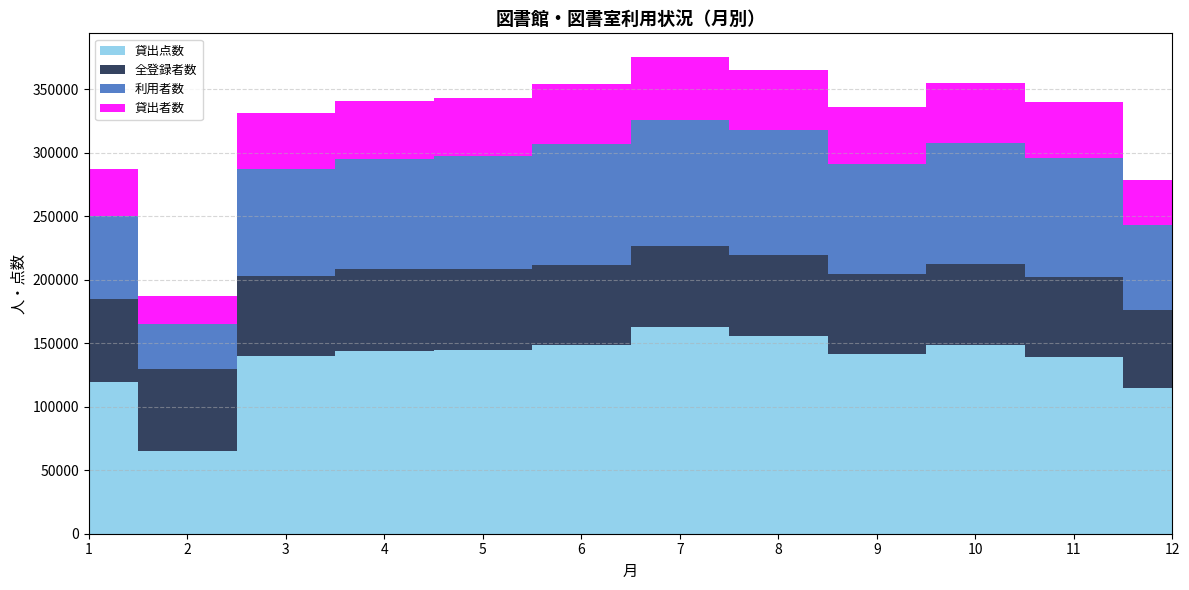

Reading left to right, what are all the values shown in this chart?

利用者数: 65290	35534	83734	86777	88766	95122	98721	98158	86707	95518	94054	66581
貸出者数: 36919	21883	44555	45776	45849	47369	49625	47669	44510	47324	44338	35384
全登録者数: 65602	64711	63338	64176	63997	63718	64053	64163	63609	63171	62621	61780
貸出点数: 119142	64982	139947	144179	144529	148248	162888	155535	141161	148896	139309	114712